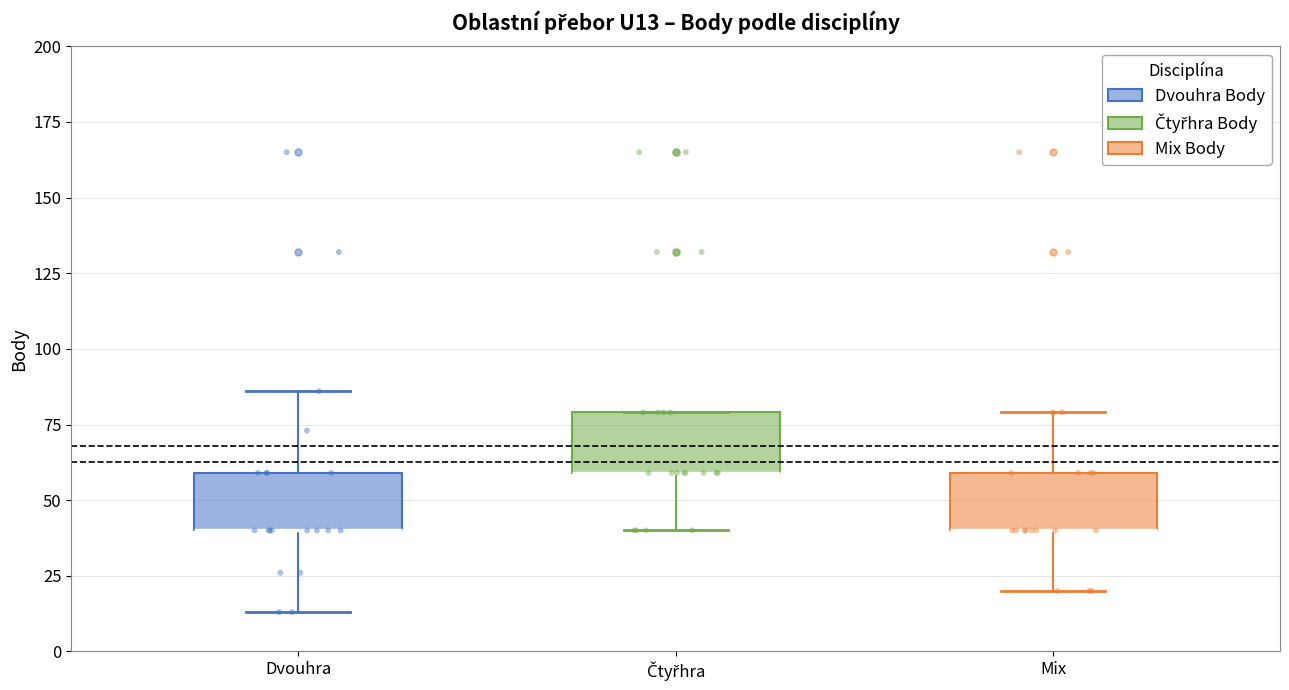

Reading left to right, read every box against the y-axis: the position of its median line, the range the box covers, and the ends of its whiskers. The values are not printed on the chart, so give them approximately, as read against the axis.

Dvouhra: median 40 (drawn on the box's lower edge), box 40 to 60, whiskers 15 to 85
Čtyřhra: median 60 (drawn on the box's lower edge), box 60 to 80, whiskers 40 to 80
Mix: median 40 (drawn on the box's lower edge), box 40 to 60, whiskers 20 to 80